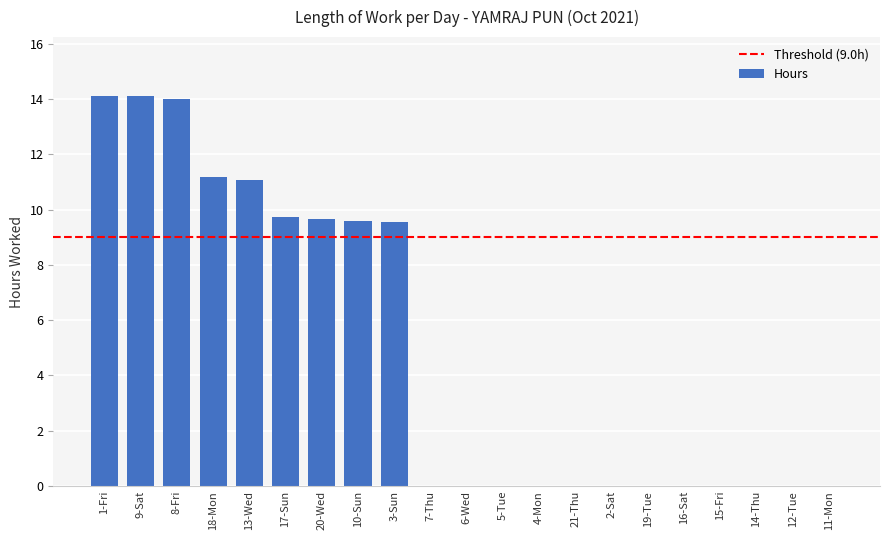

How many categories are shown in the chart?

21